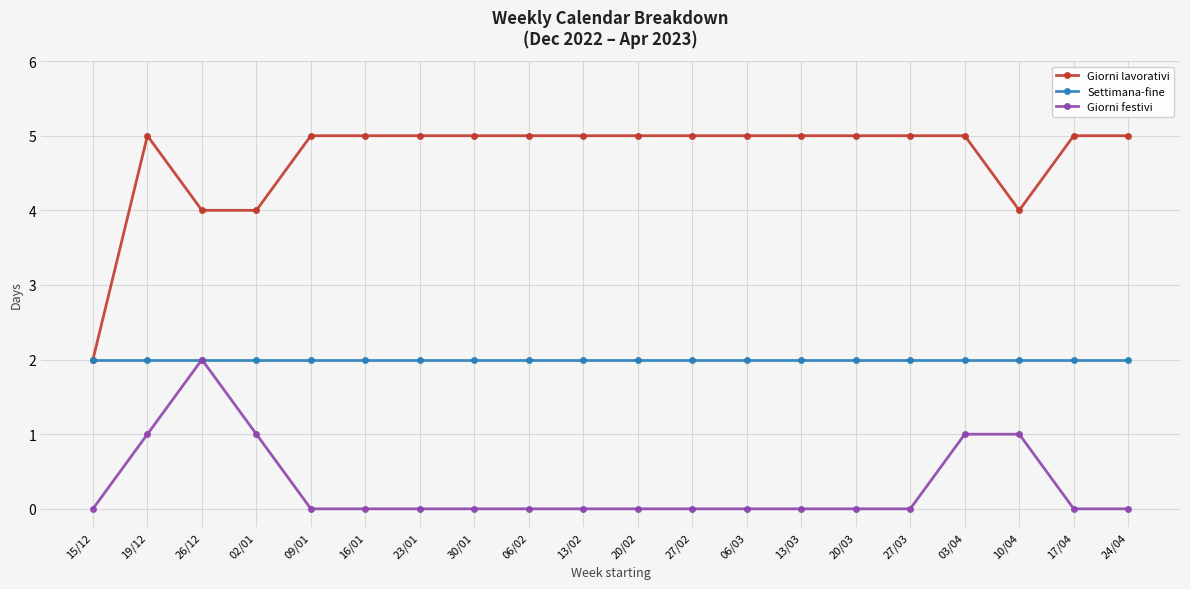

What is the difference between the highest and lowest values at 10/04?

3